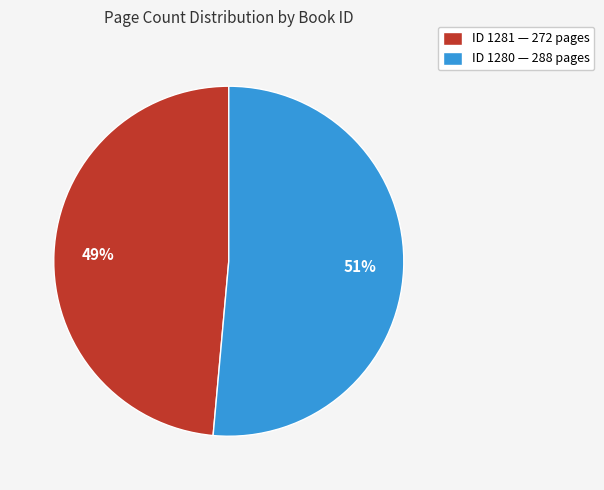

To the nearest percent, what is the average slice percentage?

50%